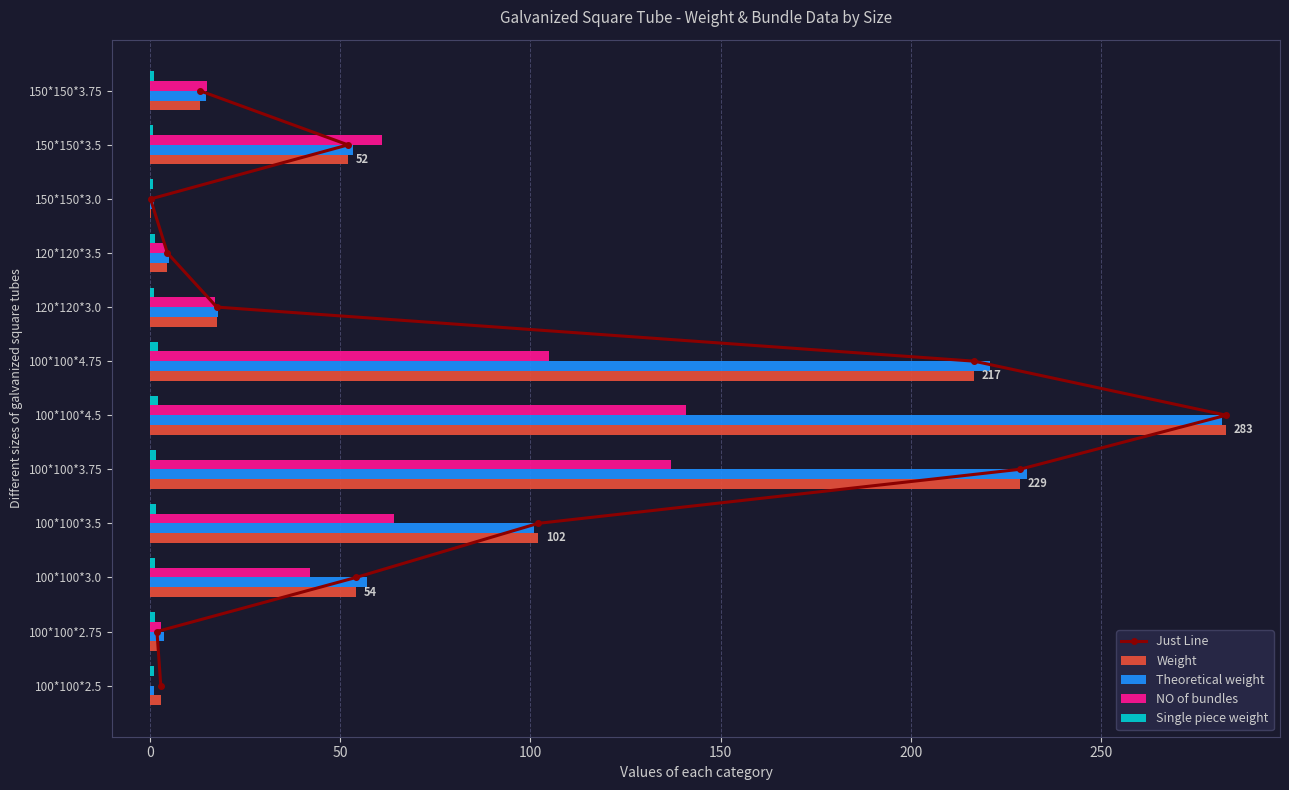

What is the sum of the Weight values at 100*100*2.5 and 100*100*3.75?

231.5